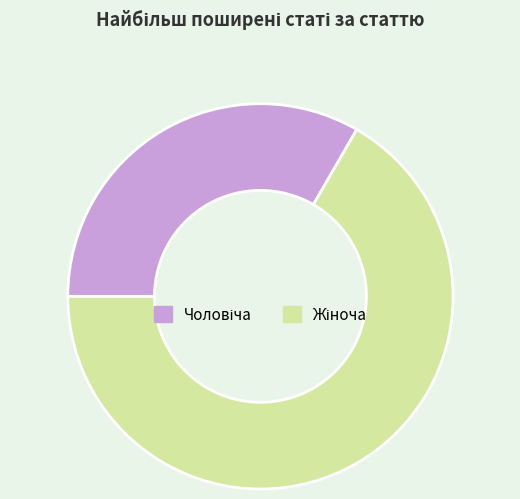

How many slices are in this pie chart?

2